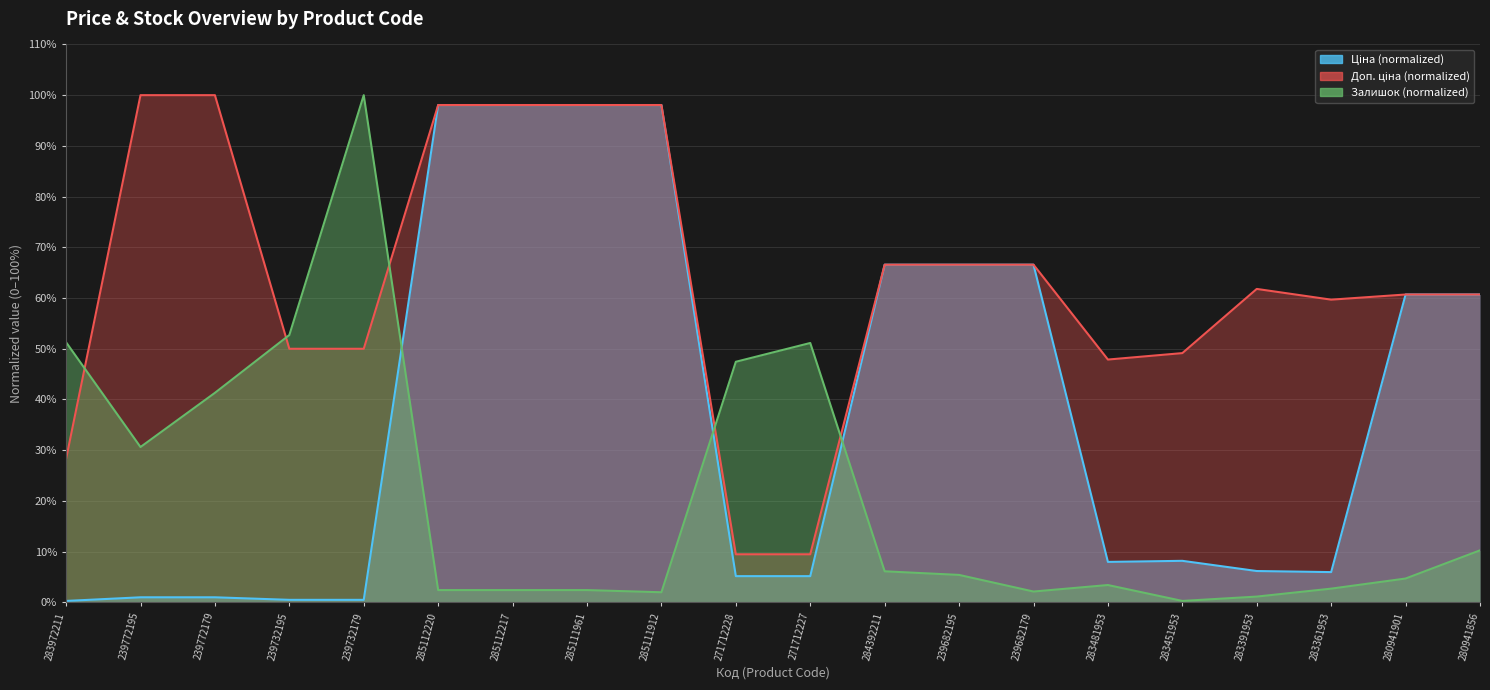

What is the difference between the second highest and second lowest values in the Ціна series?

97.6